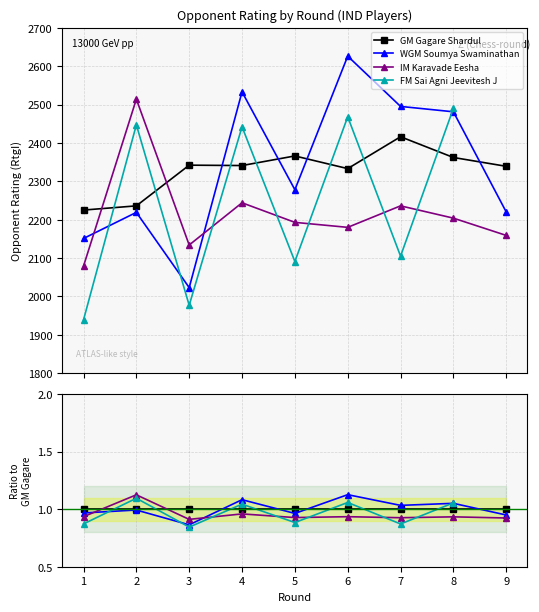

At which label is IM Karavade Eesha closest to 2296?

4